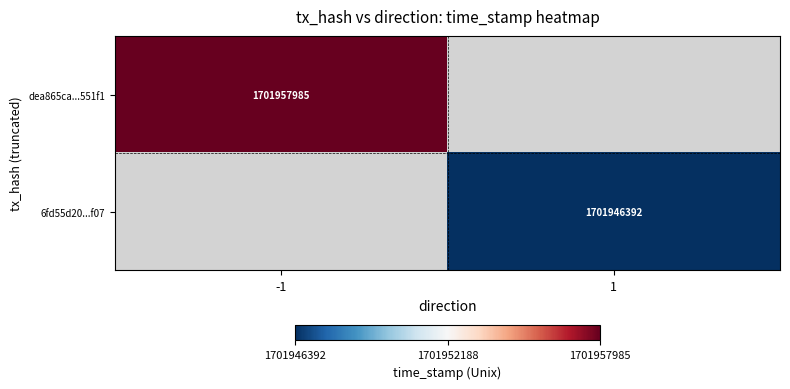

Is it true that dea865ca...551f1 equals 1701957985 at -1?

True